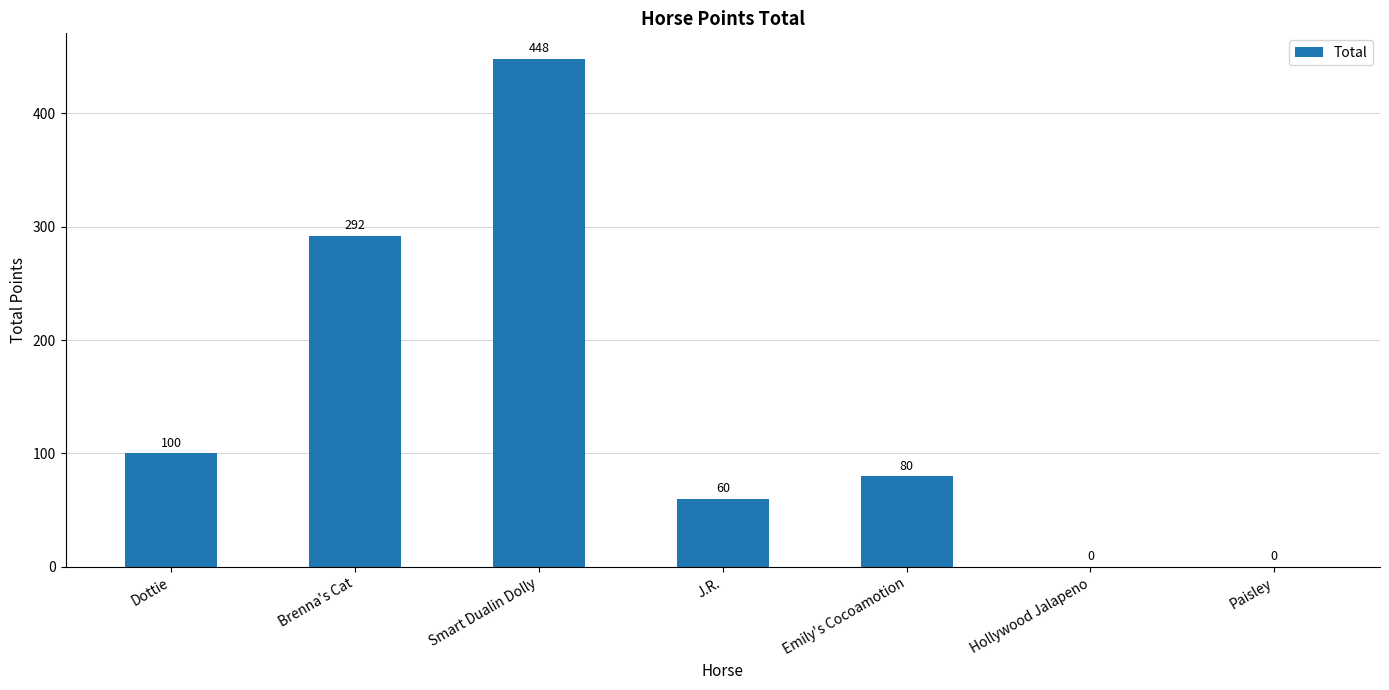

What is the change in value from Brenna's Cat to J.R.?

-232